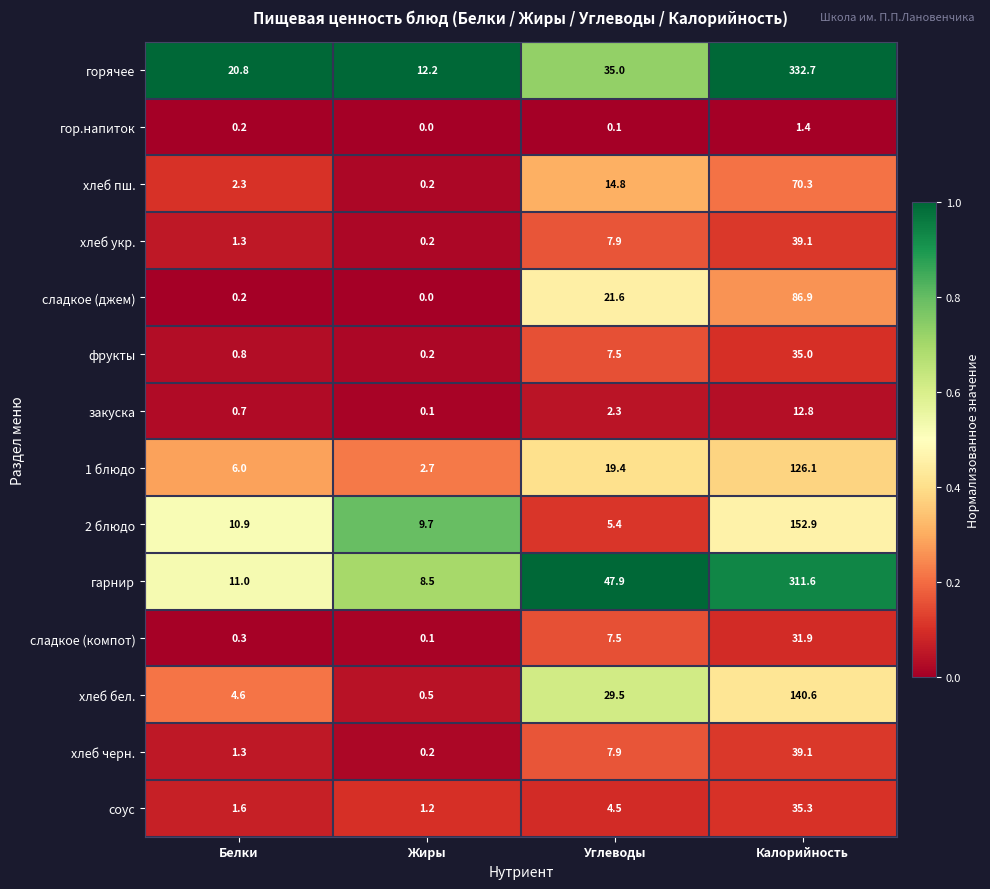

True or false: хлеб черн. has a value of 7.9 at Углеводы.

True